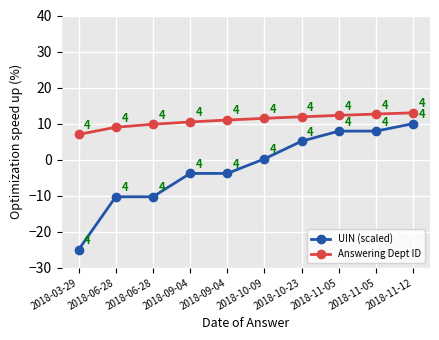

What are all the series names shown in the legend?

UIN (scaled), Answering Dept ID